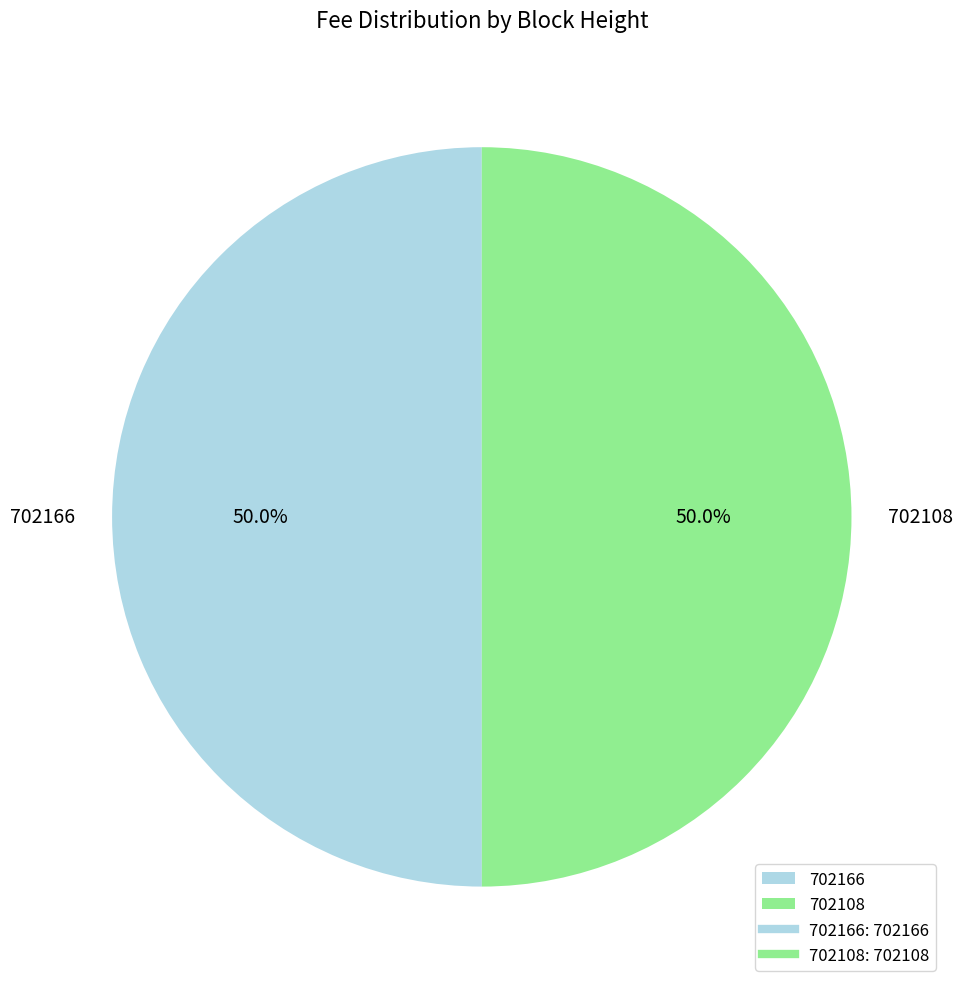

To the nearest percent, what portion does 702108 represent?

50%